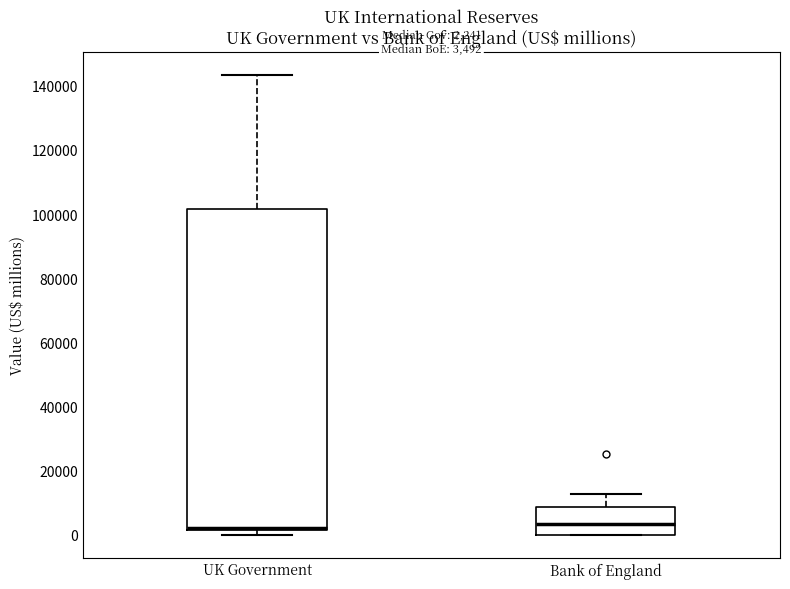

Which box is the tallest, from its lower edge to its upper edge?

UK Government